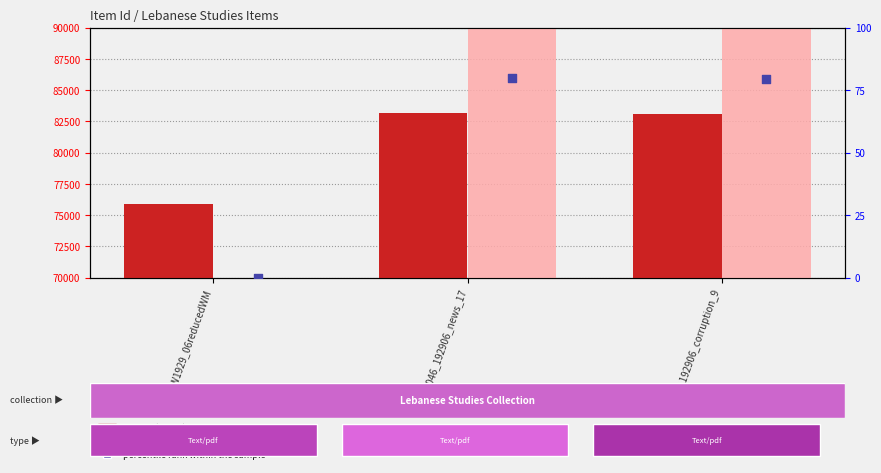

Which series has the widest spread of Y values?

Item Id